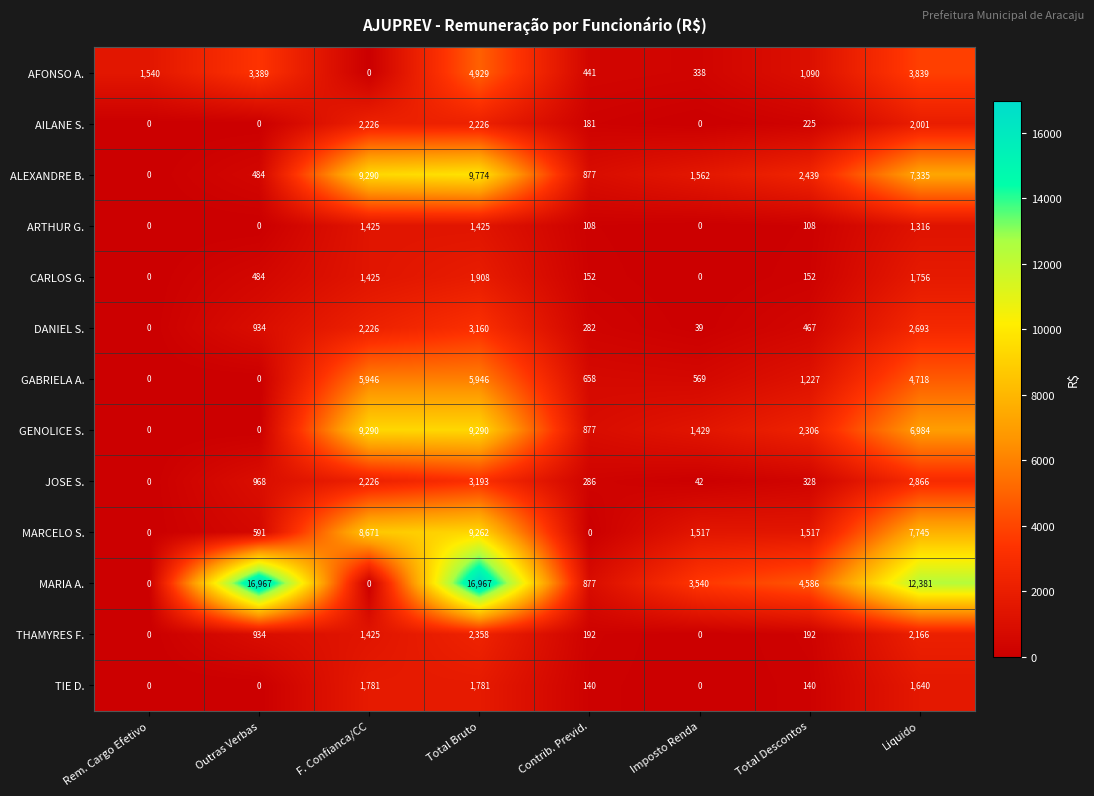

Where is ALEXANDRE B. nearest to the value 4887?

Total Descontos